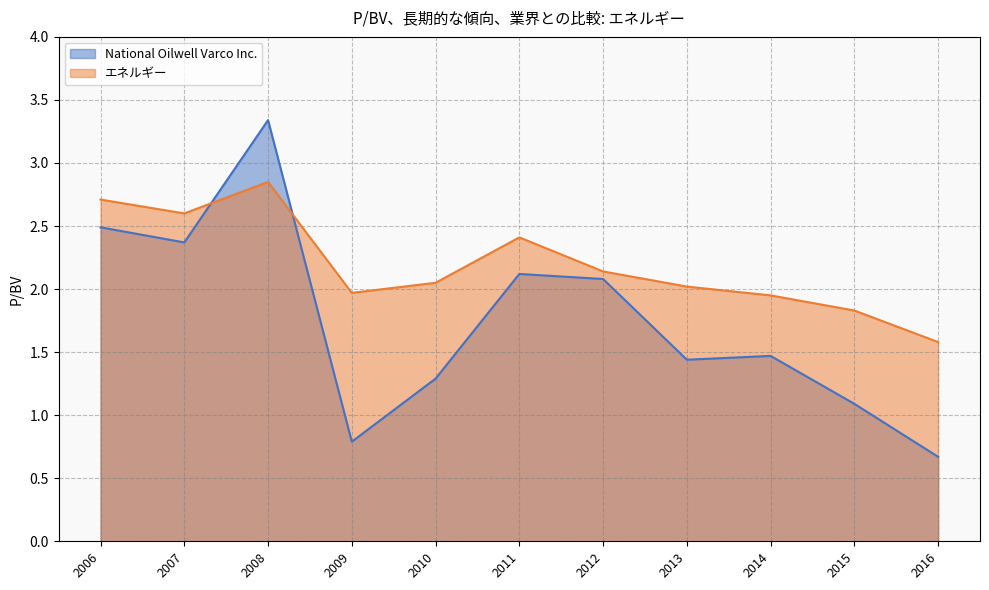

At which category is the sum across all series the highest?

2008